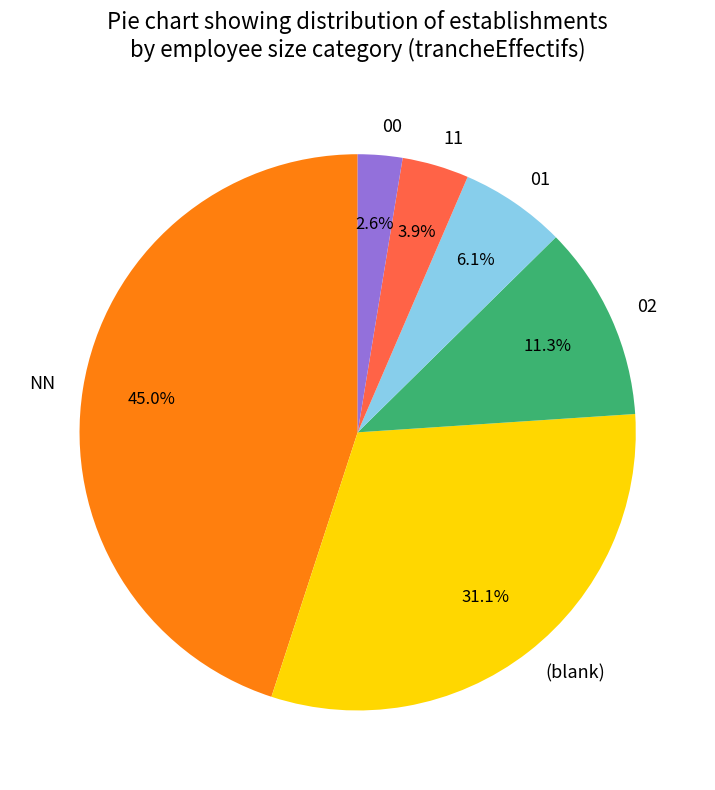

To the nearest percent, what is the average slice percentage?

17%